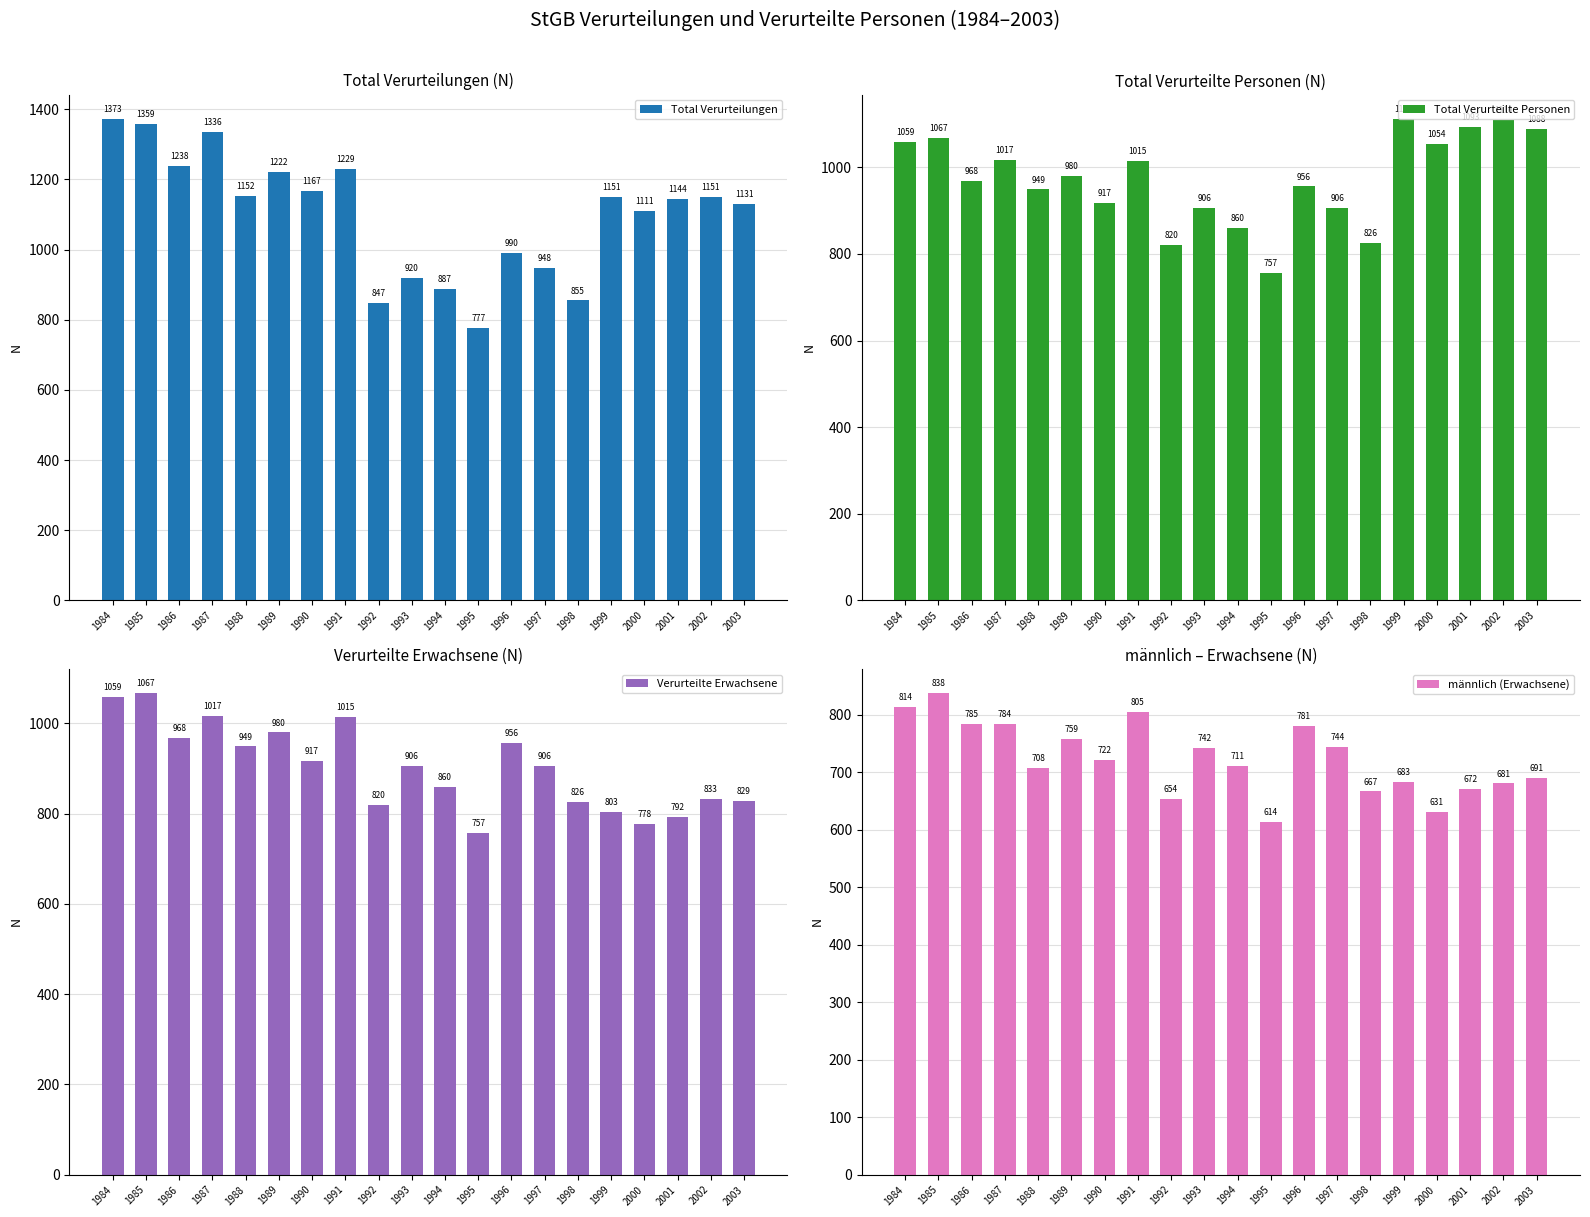

What is the highest value of the Total Verurteilte Personen series?

1112